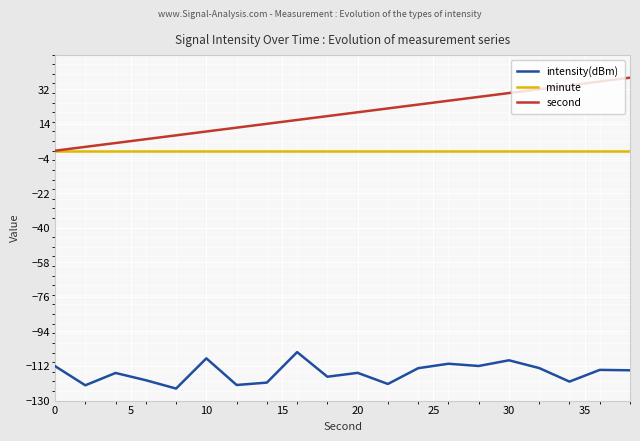

True or false: second and intensity(dBm) cross at least once.

False